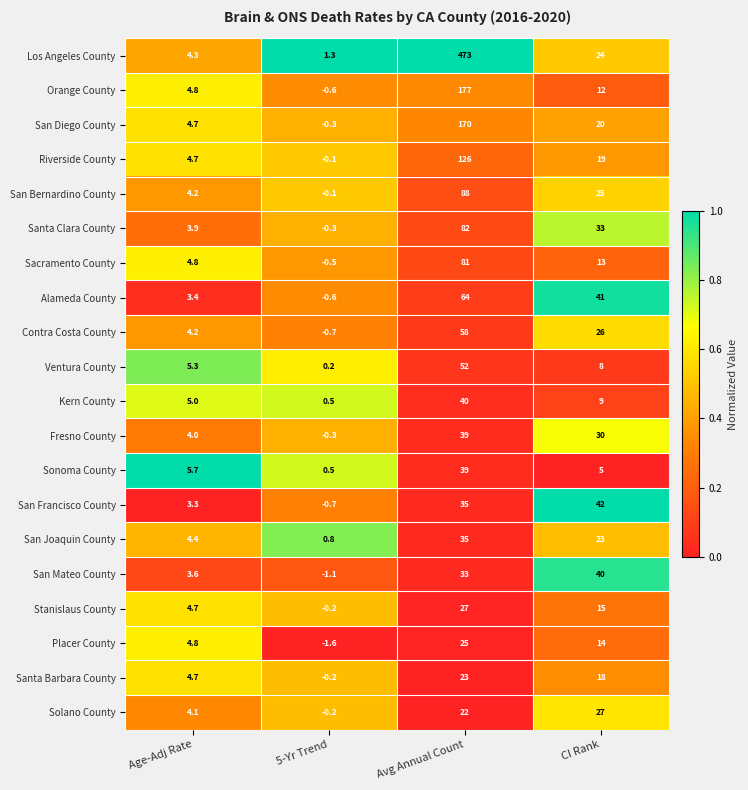

What is the greatest value displayed?

473.0